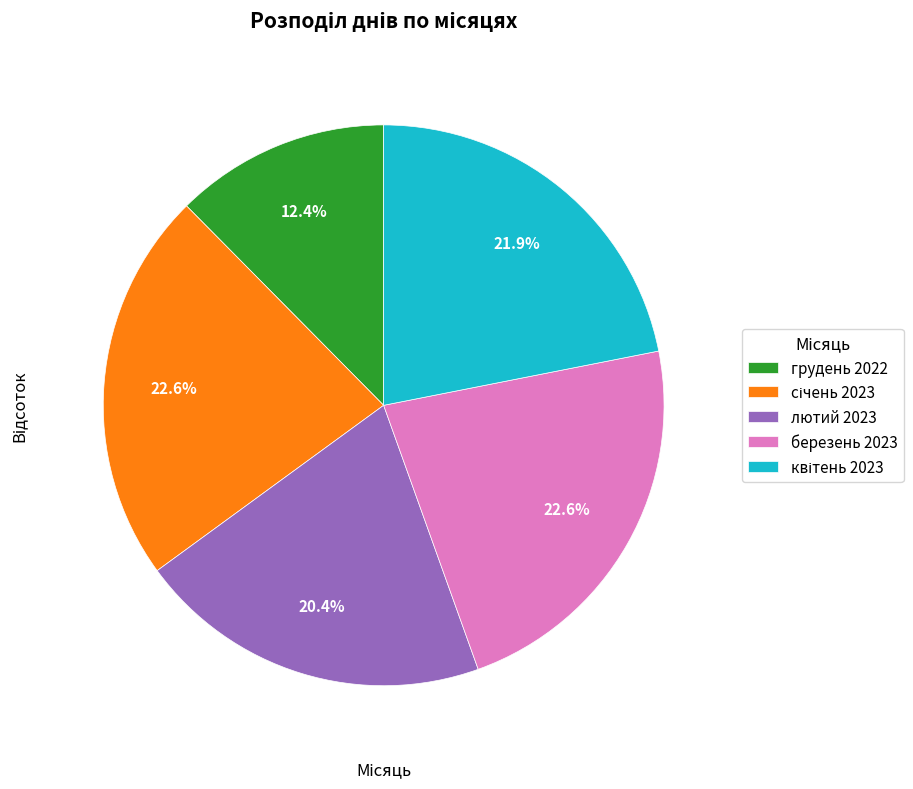

Does лютий 2023 represent more than half of the total?

No